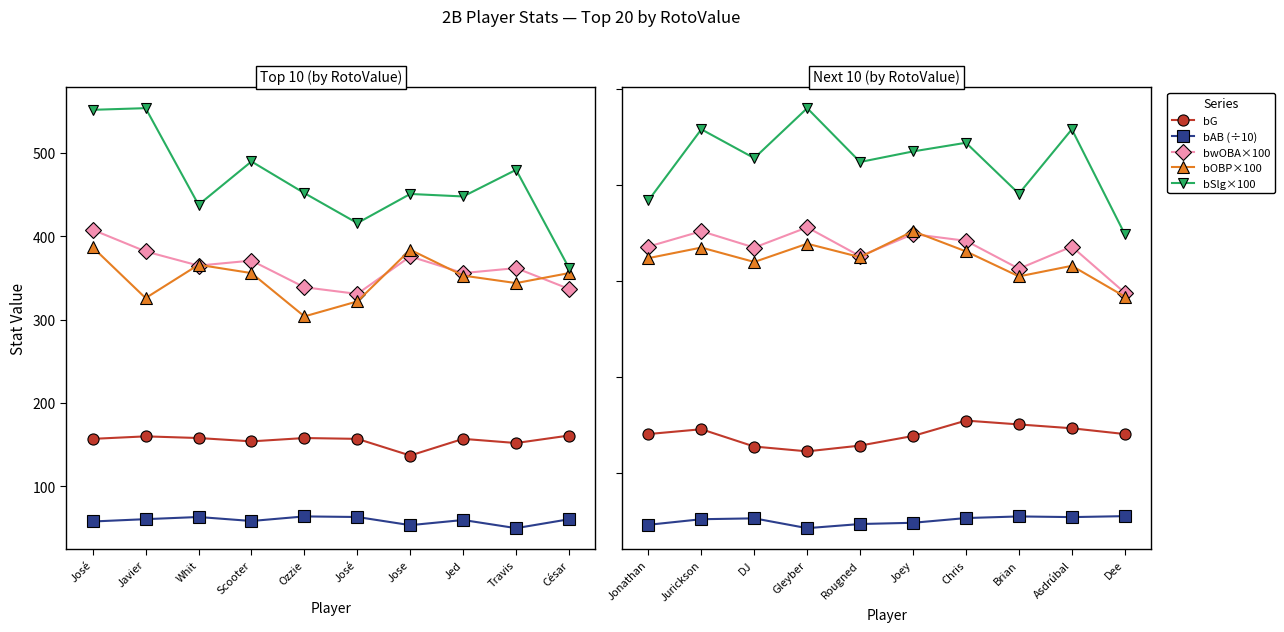

True or false: bOBP×100 has more than 0 points higher than both neighbors.

True